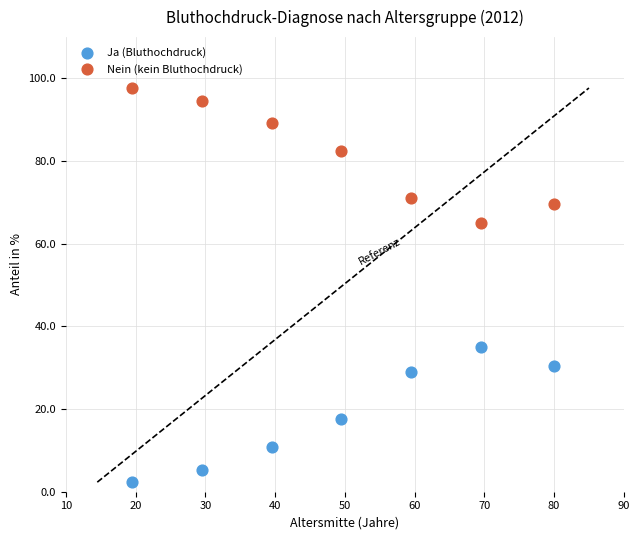

In the Nein (kein Bluthochdruck) series, what Y value is closest to 81?

82.4